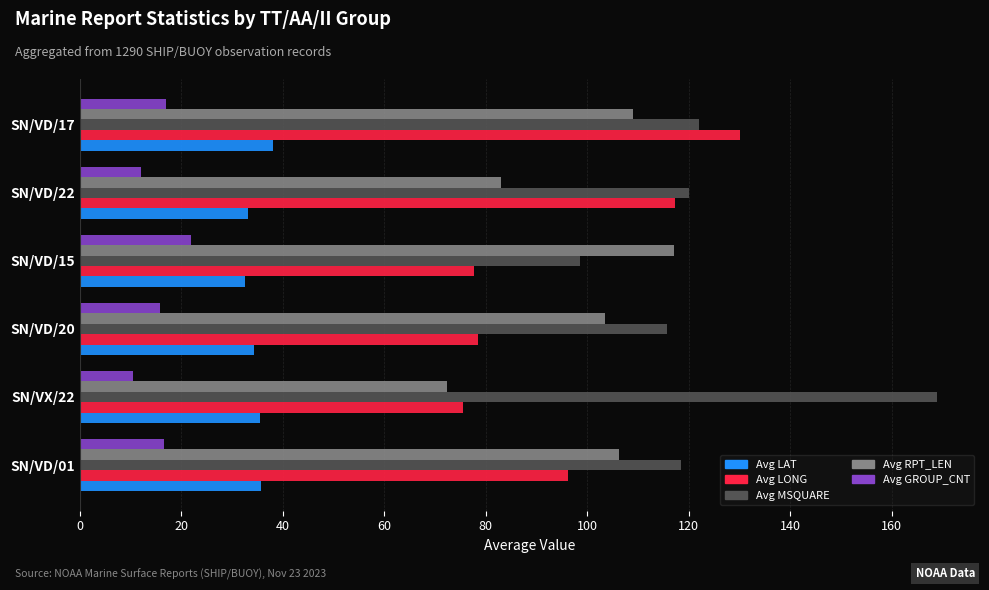

What is the highest value of the Avg MSQUARE series?

168.9